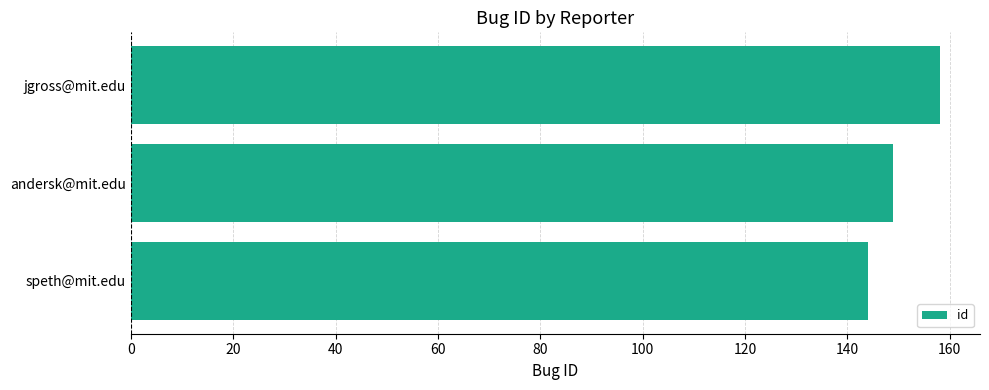

Does the chart contain any negative values?

No